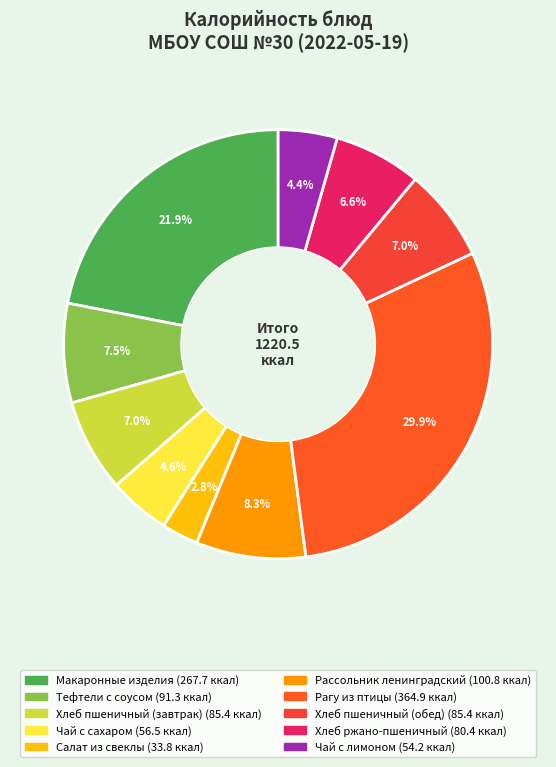

What is the smallest slice in the pie chart?

Салат из свеклы